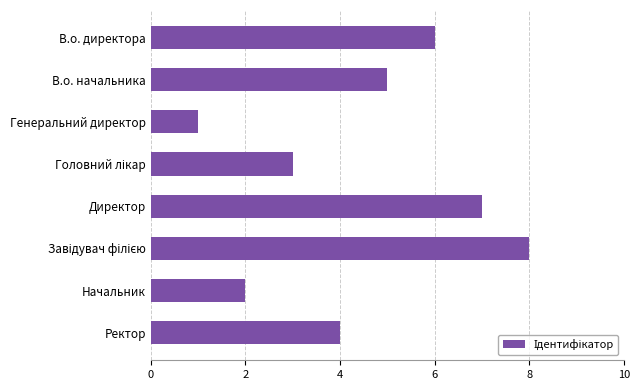

Reading bottom to top, transcribe all the data shown in this chart.

4	2	8	7	3	1	5	6